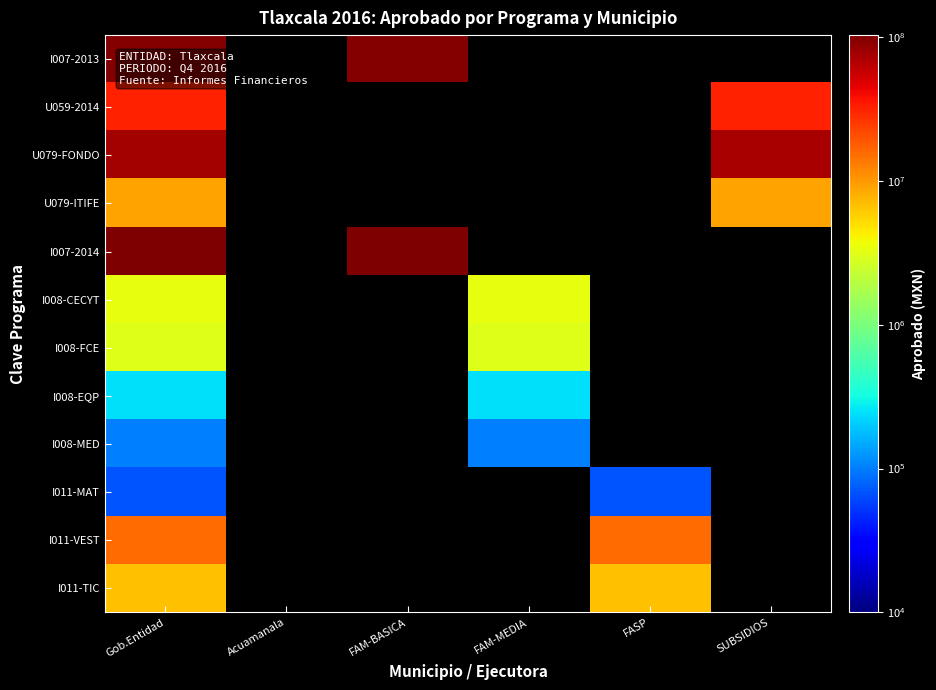

How many values in I008-FCE are above zero?

2